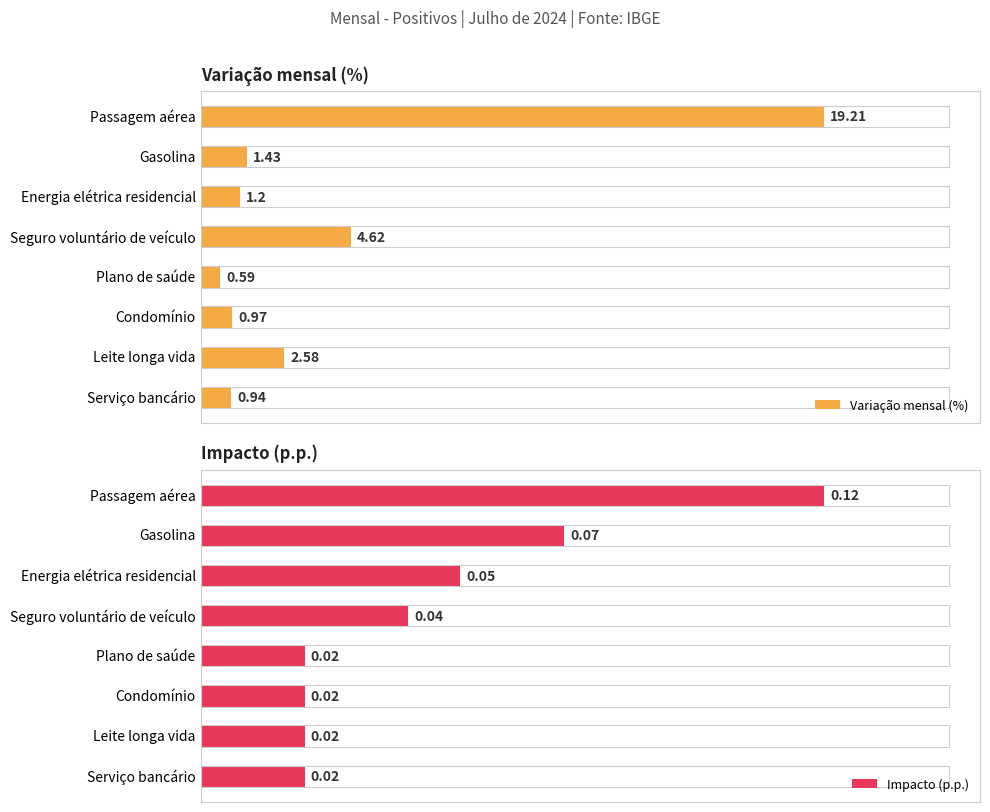

At which label does Variação mensal (%) reach its minimum?

Plano de saúde